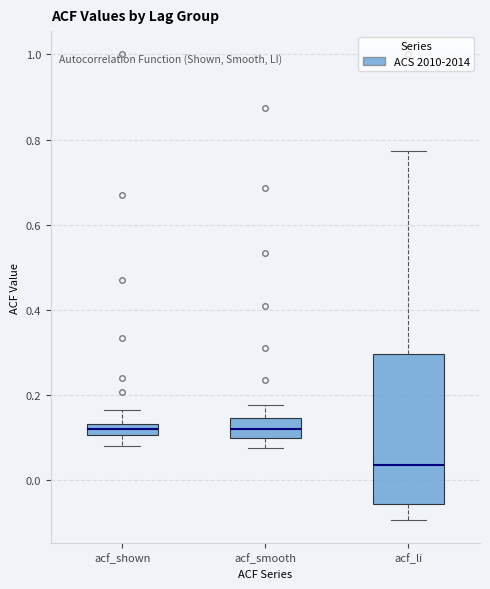

Comparing the boxes themselves (not the whiskers), which one is the tallest?

acf_li